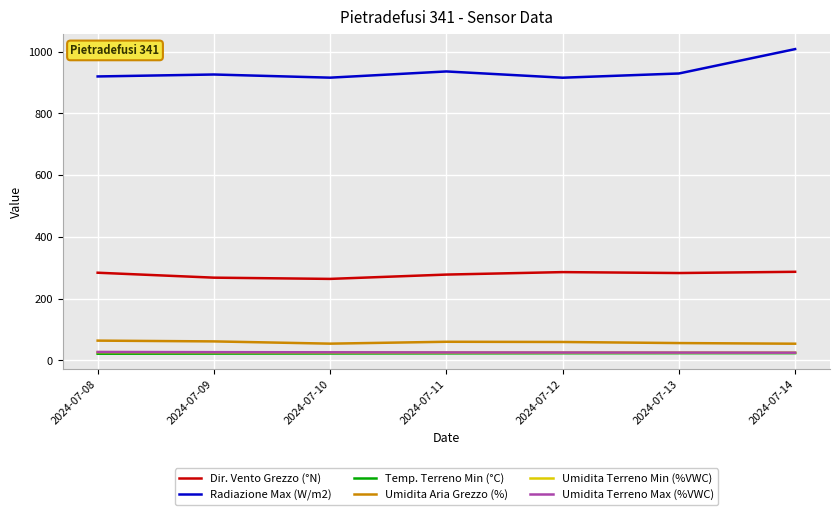

The value of Radiazione Max (W/m2) at 2024-07-08 is 242.6. True or false?

False